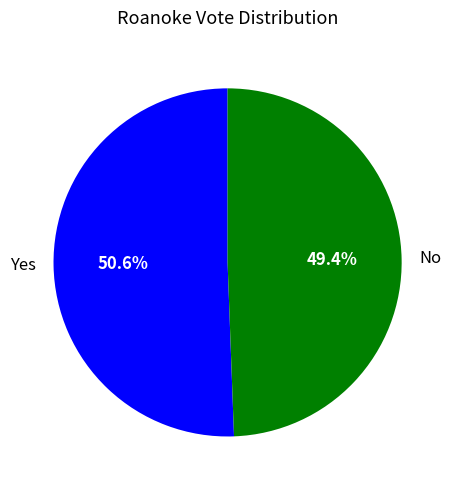

What is the majority slice?

Yes